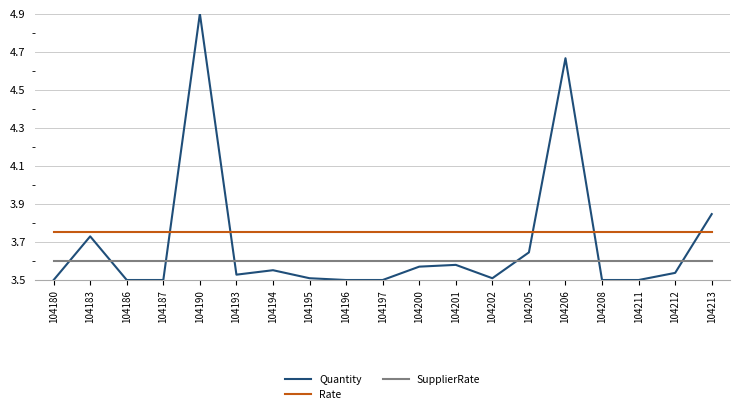

Which label corresponds to the largest value in the chart?

104190